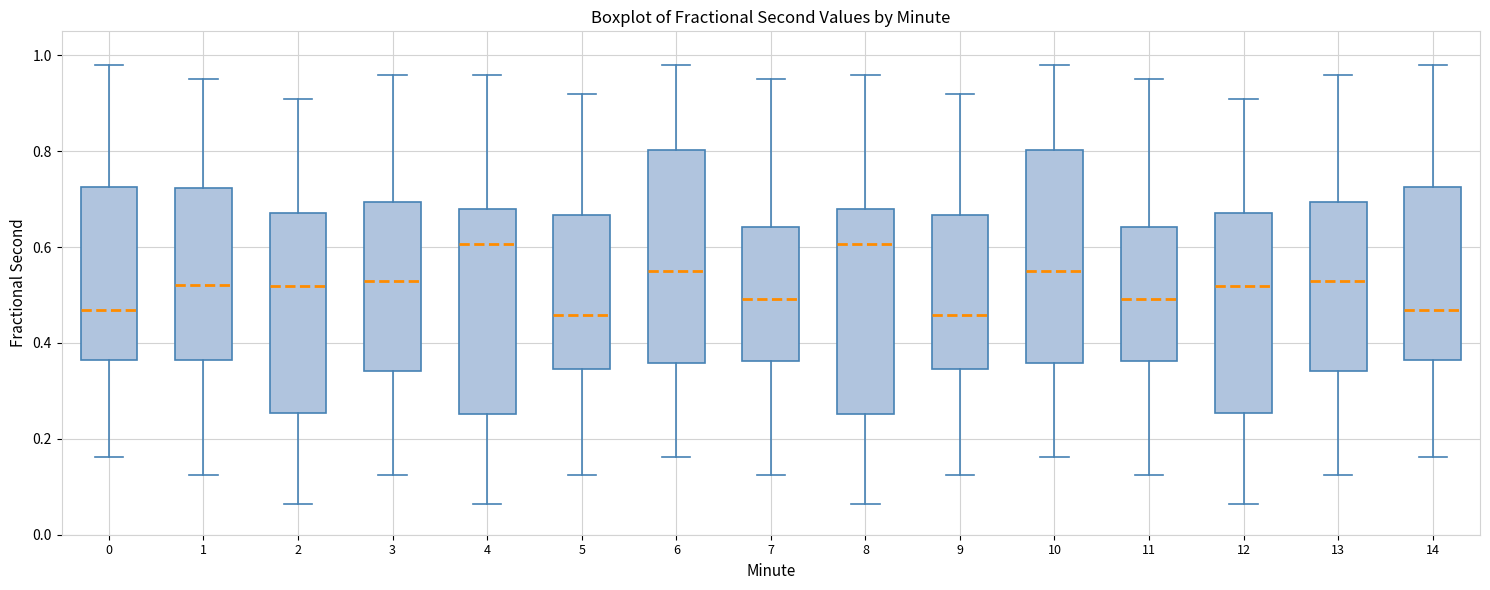

Where does the median line of the box at x = 10 sit on the y-axis? The values are not printed on the chart, so give them approximately, as read against the axis.

0.54